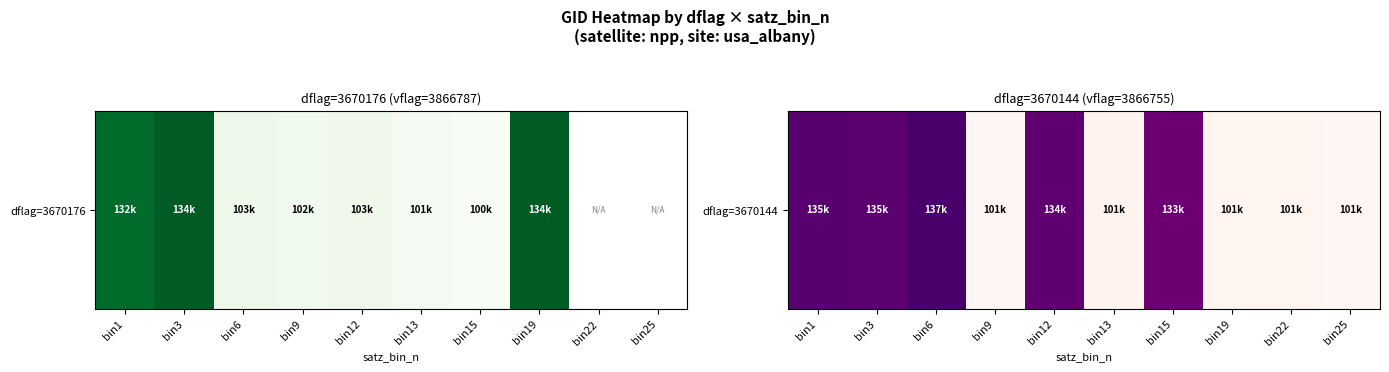

At which category does the chart reach its peak across all series?

bin6